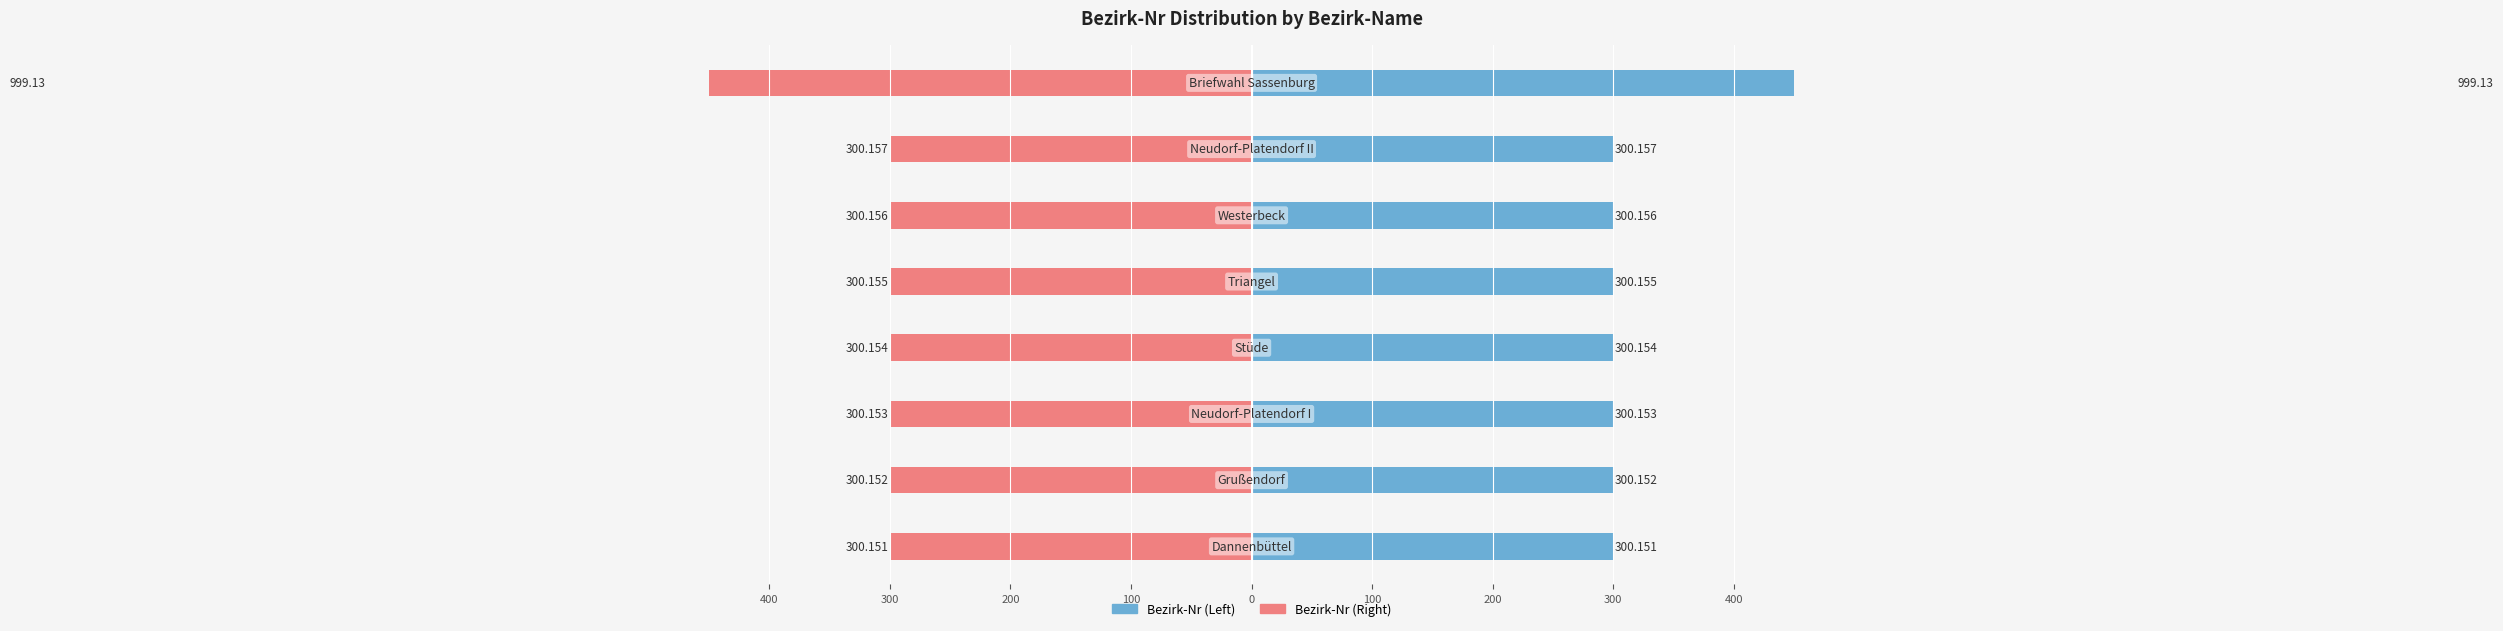

What is the label of the 4th bar from the right?

100